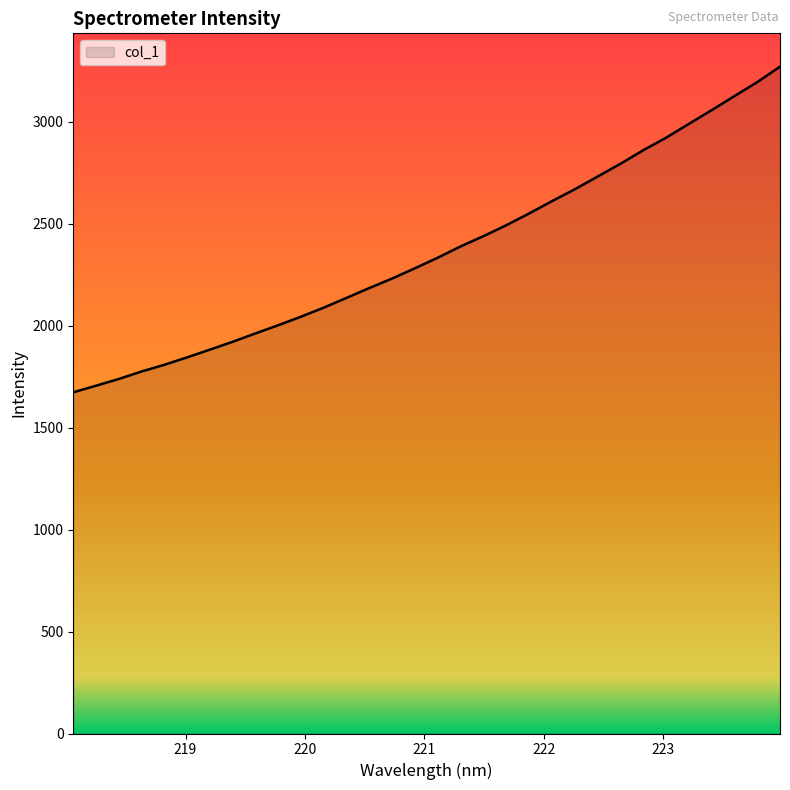

What is the greatest value displayed?

3270.2